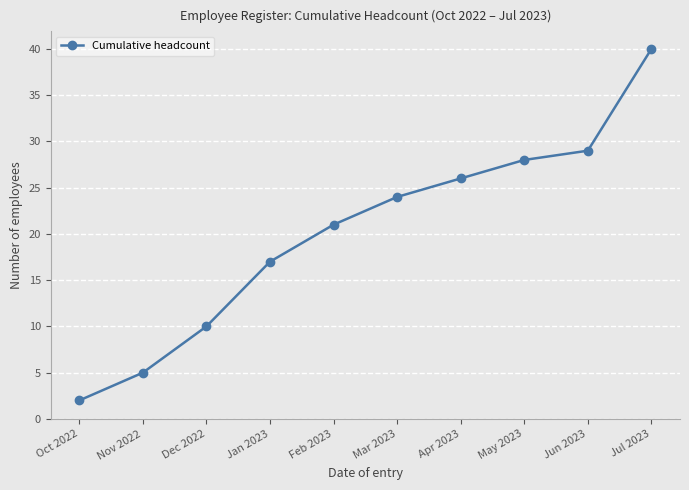

Read the value at Jun 2023.

29